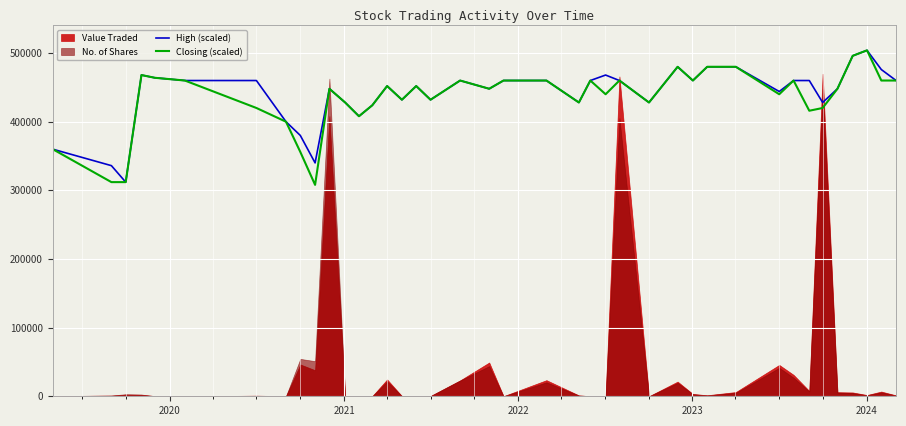

What is the minimum value for Closing (scaled)?

308000.0